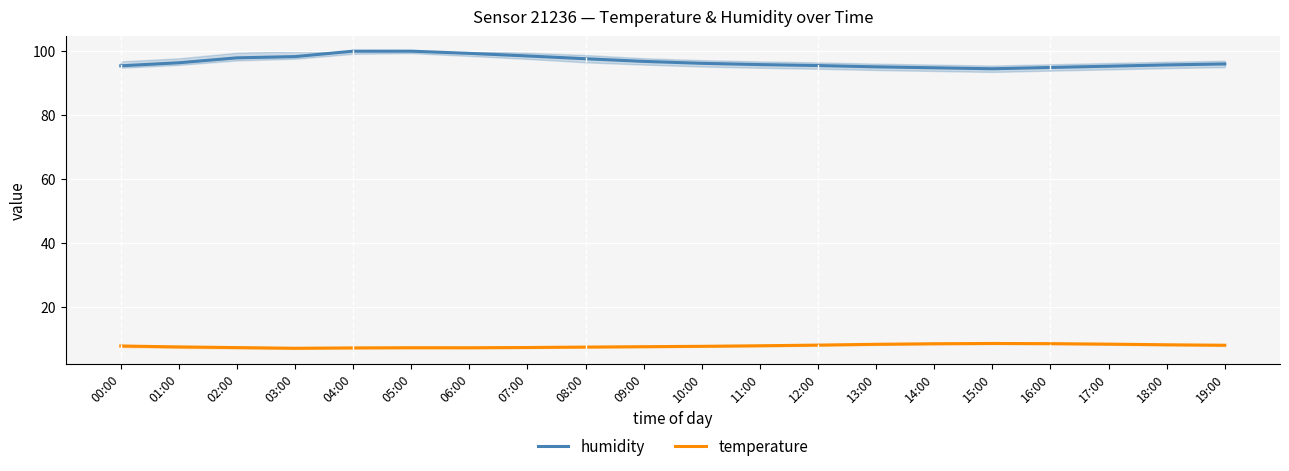

At which category does humidity reach its first local valley?

15:00